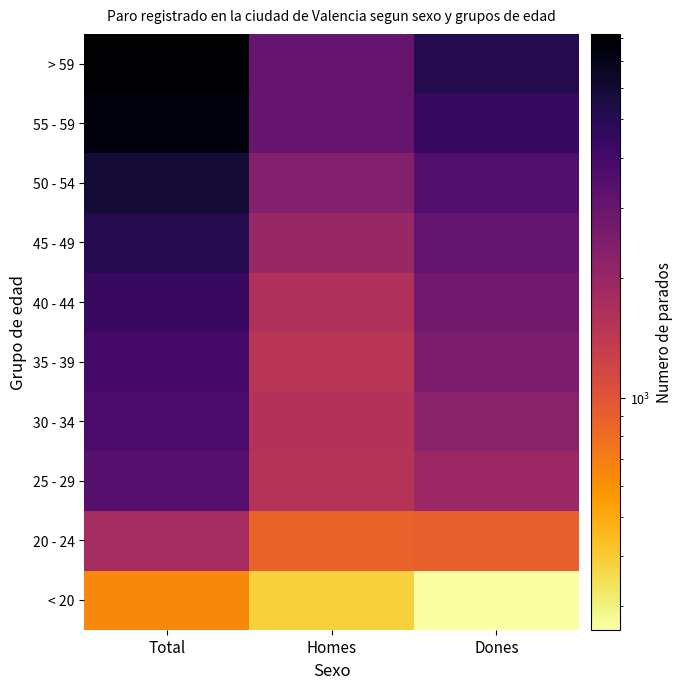

Which series has the largest range (max minus min)?

> 59